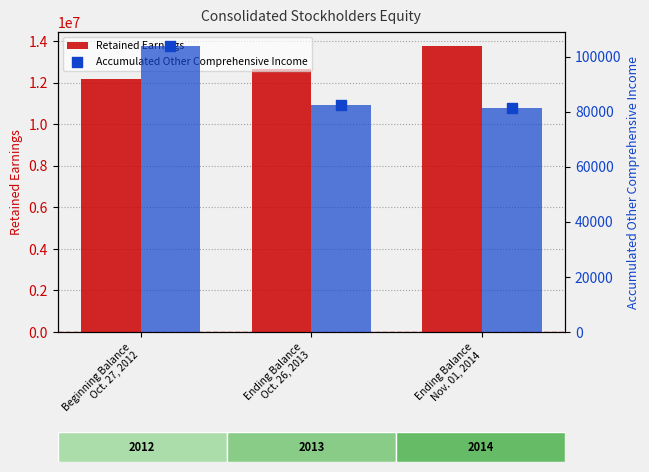

What are all the series names shown in the legend?

Retained Earnings, Accumulated Other Comprehensive Income